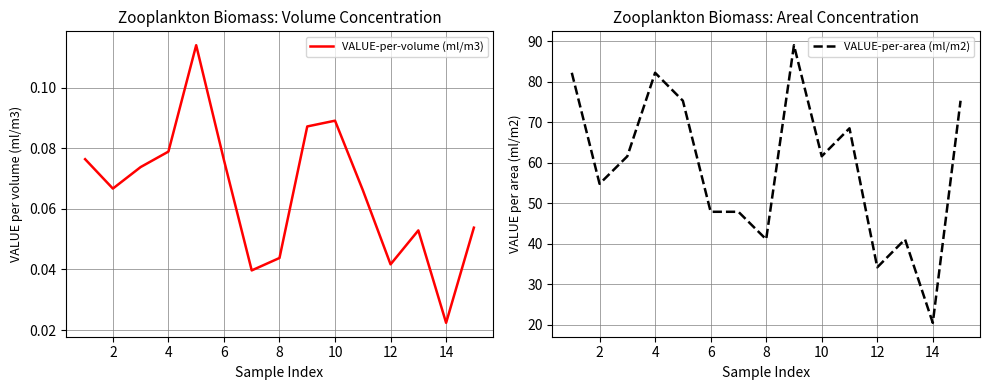

Read the VALUE-per-area (ml/m2) value at 12.

34.2